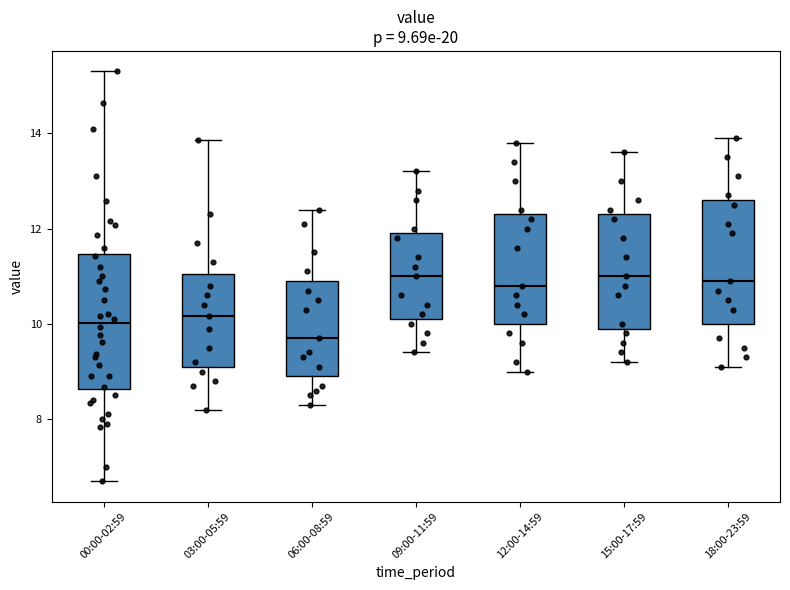

Comparing the boxes themselves (not the whiskers), which one is the tallest?

00:00-02:59